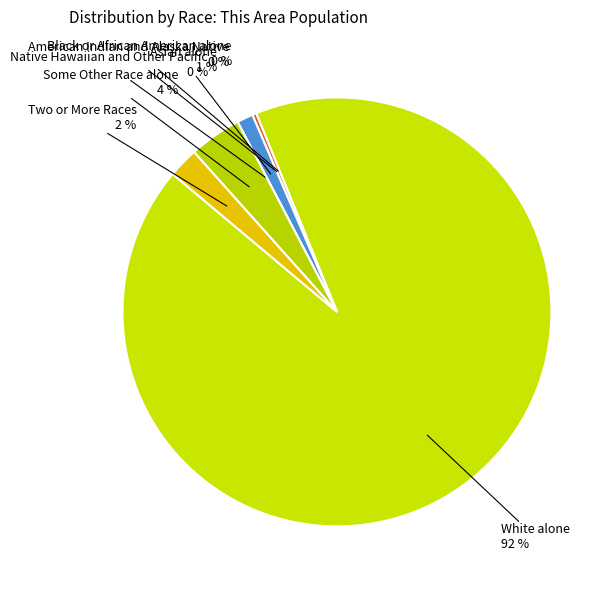

Which has a higher value, White alone or Asian alone?

White alone